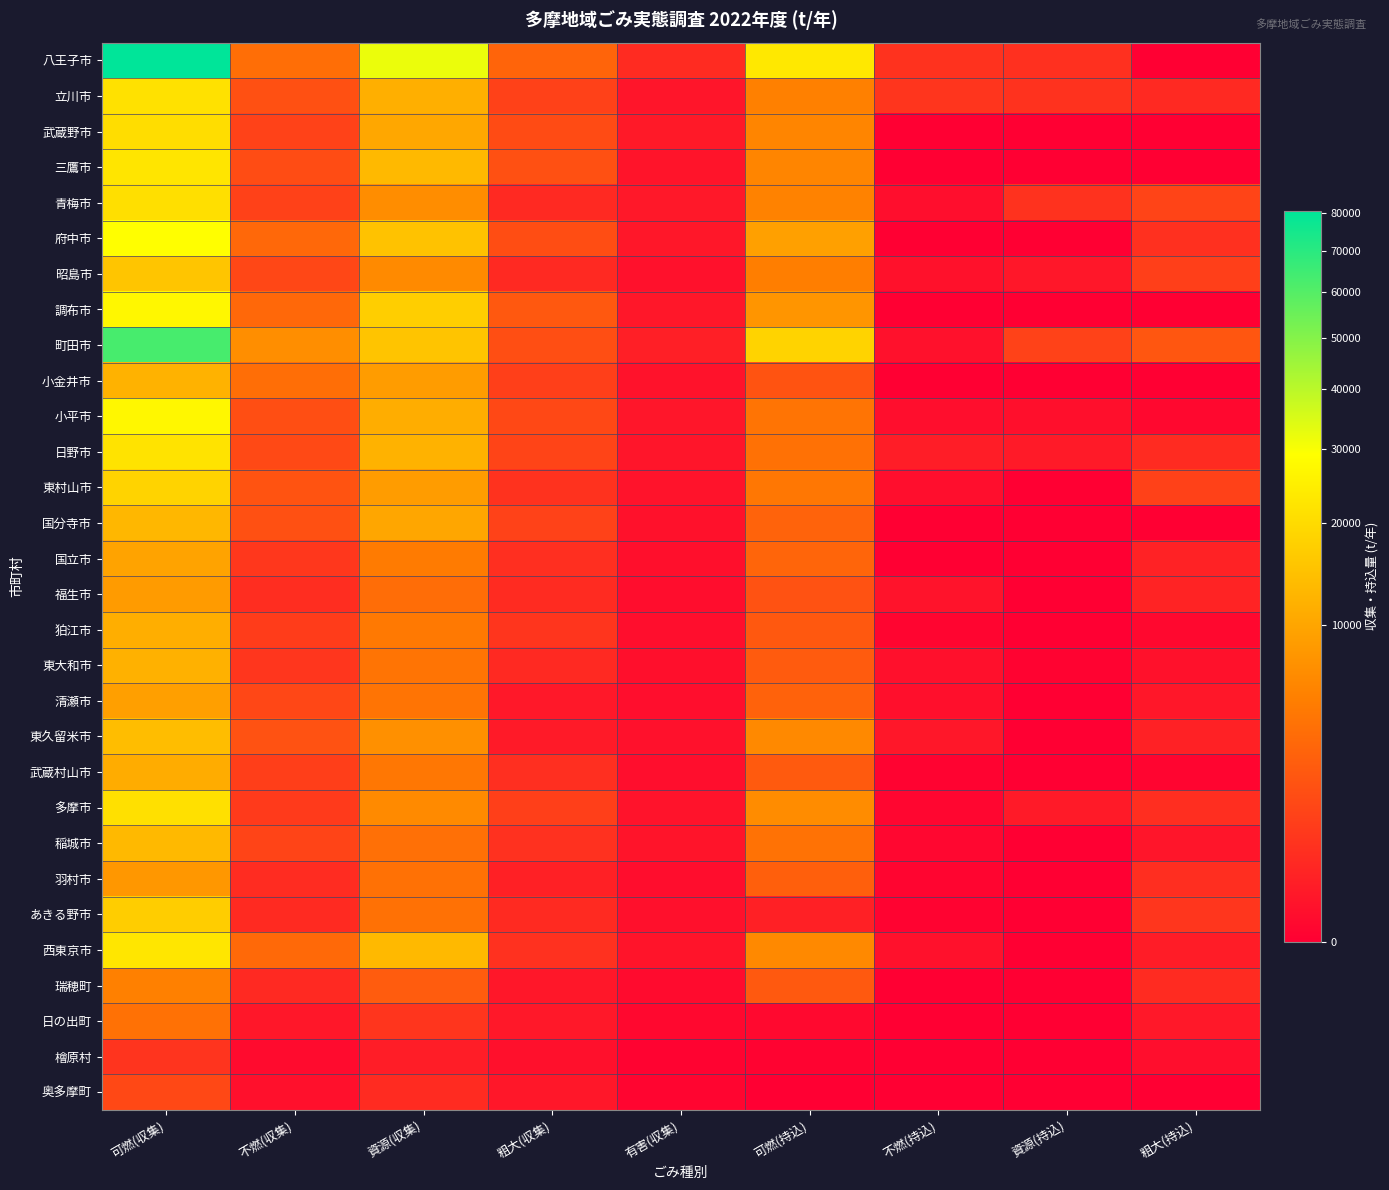

Which category has the highest value across all series?

可燃(収集)